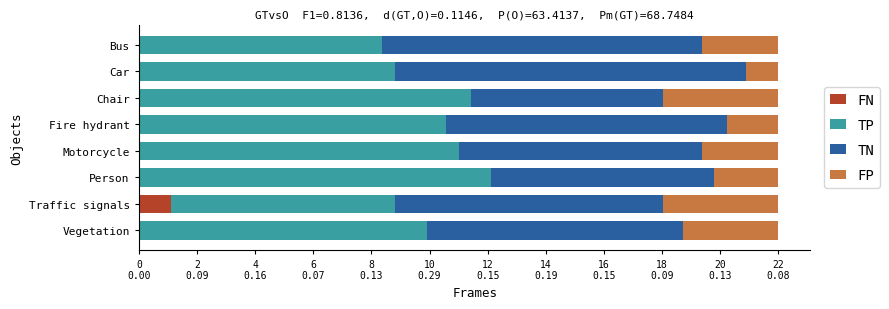

What are all the series names shown in the legend?

FN, TP, TN, FP